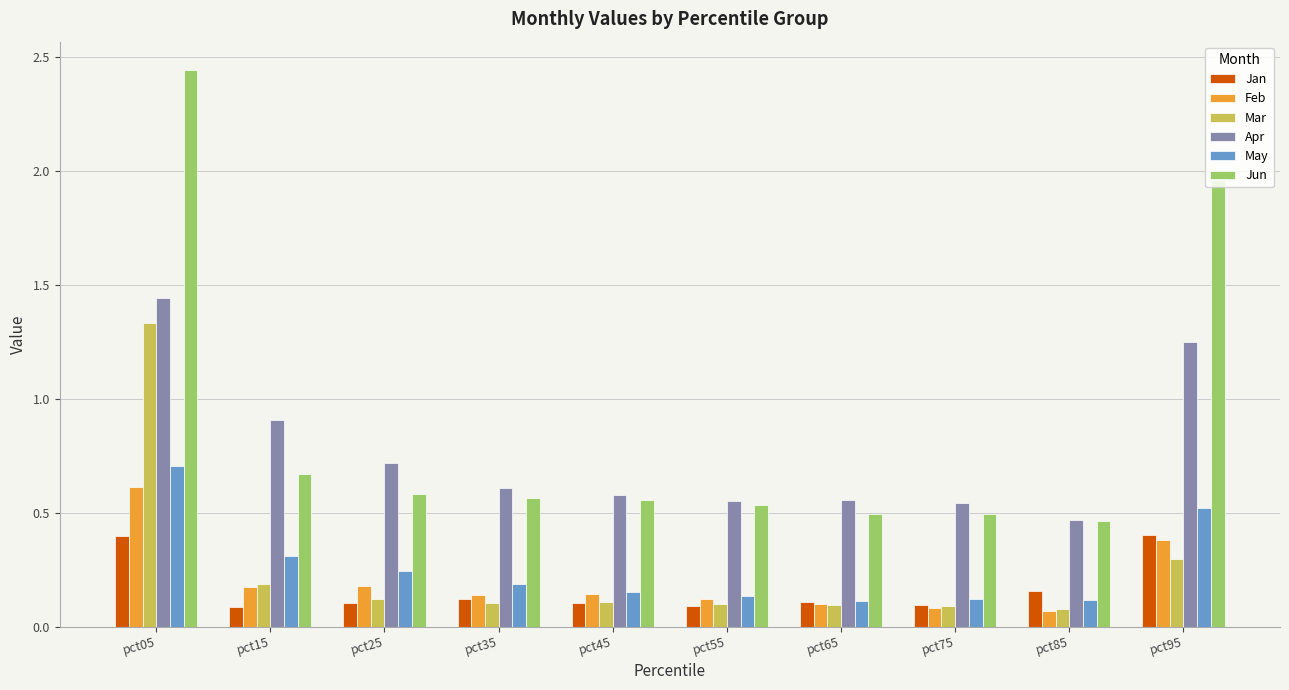

True or false: Jun has a value of 0.6 at pct45.

True